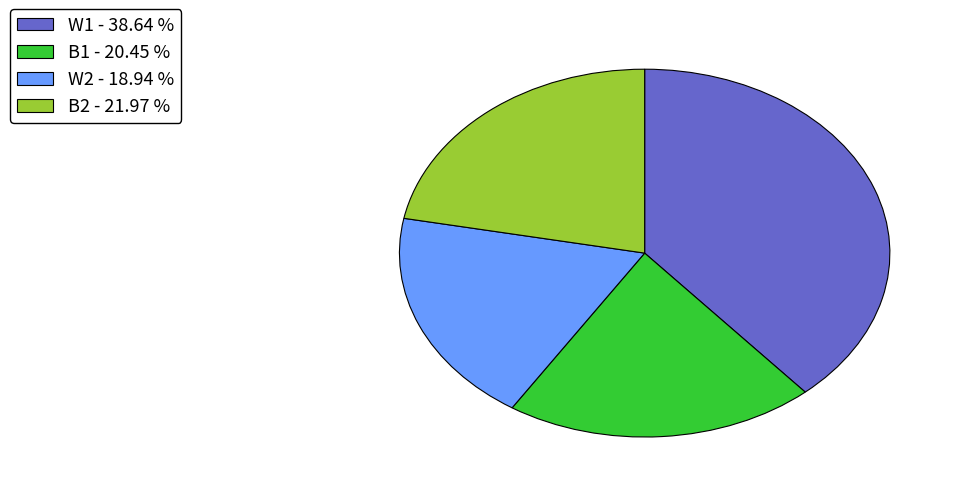

What is the smallest slice in the pie chart?

W2